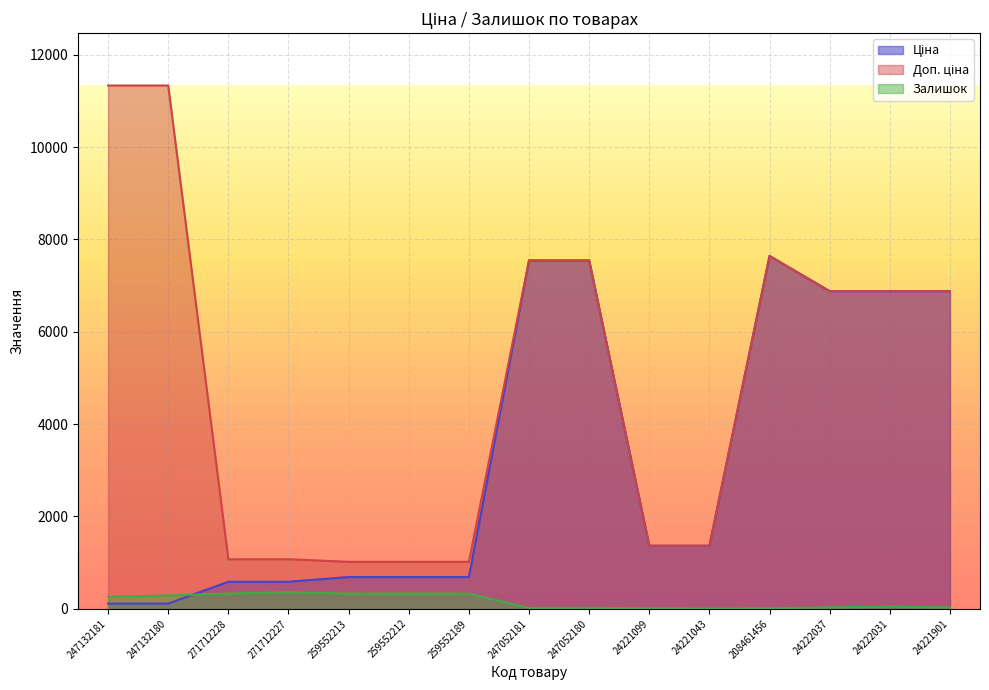

What is the difference between the maximum and minimum values in the Ціна series?

7528.5